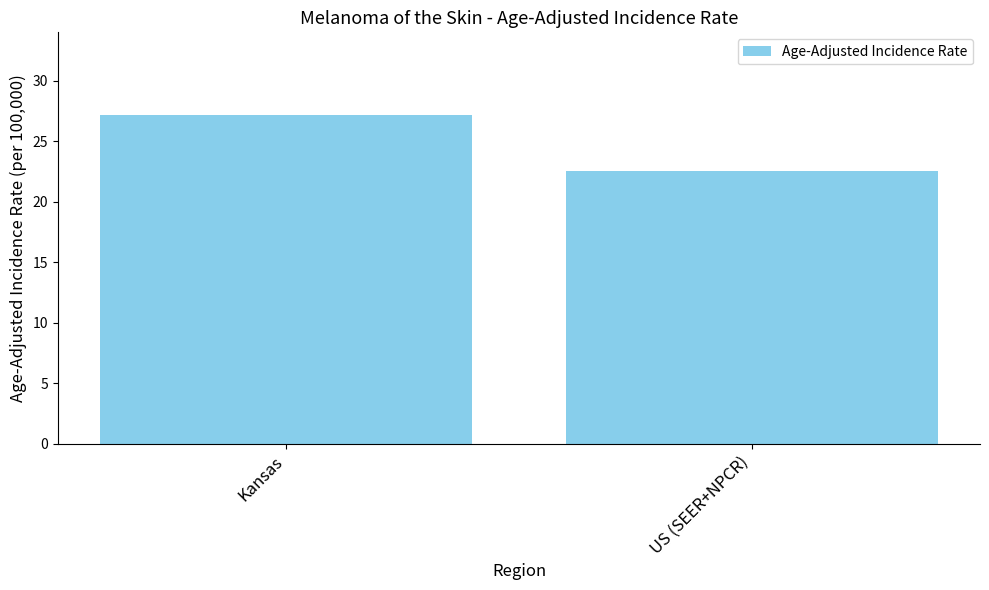

What is the label of the 2nd bar from the right?

Kansas